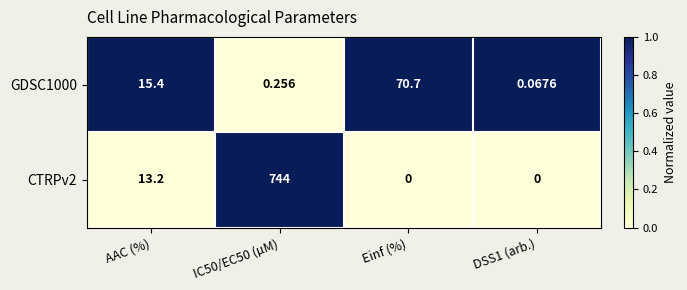

Where does the GDSC1000 series first go above 15?

AAC (%)